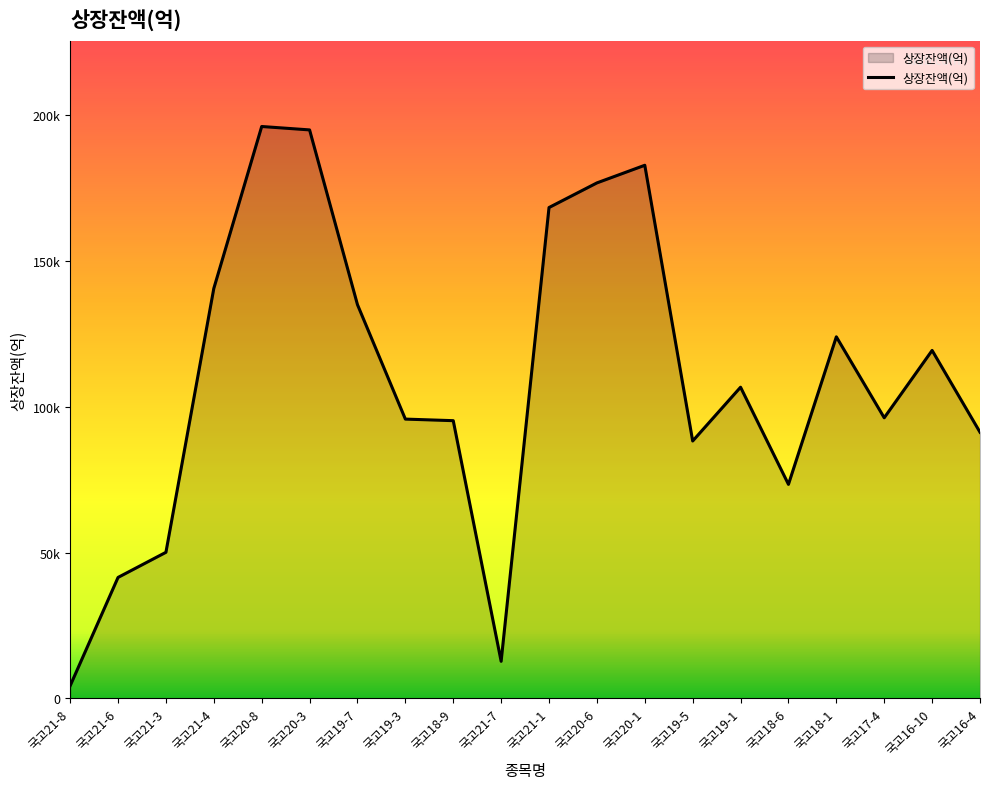

Does the chart have visible grid lines?

No